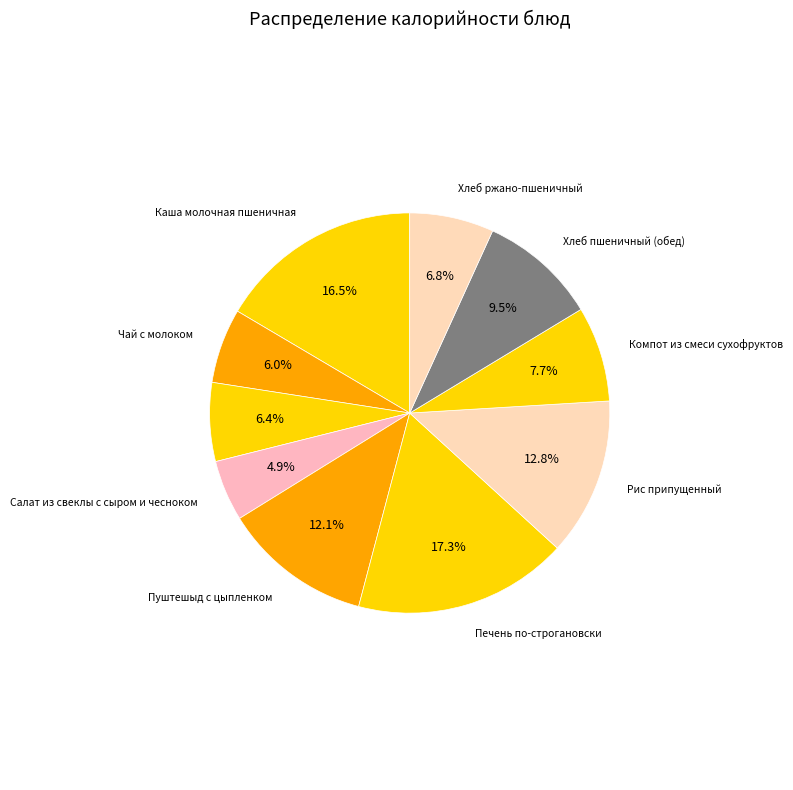

Approximately how many times larger is the value at Рис припущенный compared to Хлеб ржано-пшеничный?

1.9